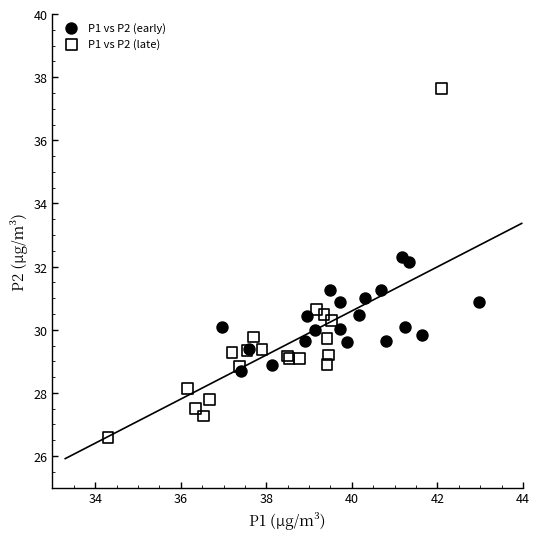

Which series has the largest Y range (max minus min)?

P1 vs P2 (late)